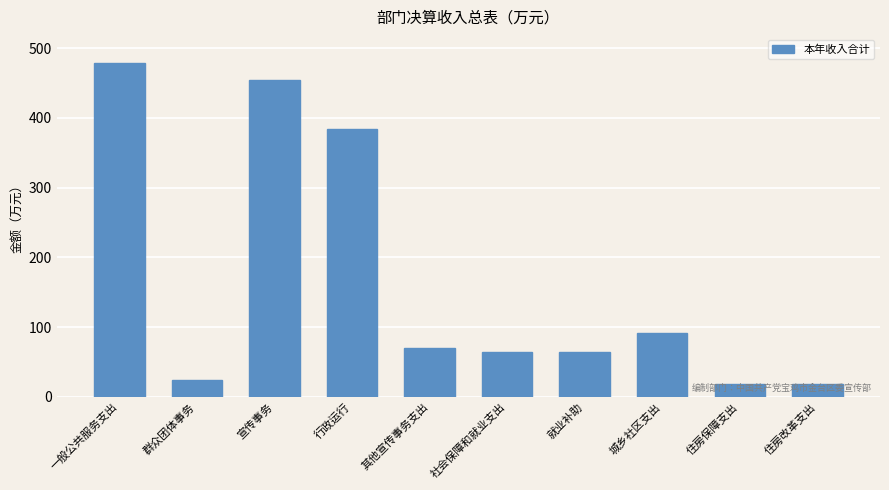

How many distinct data groups are displayed?

1